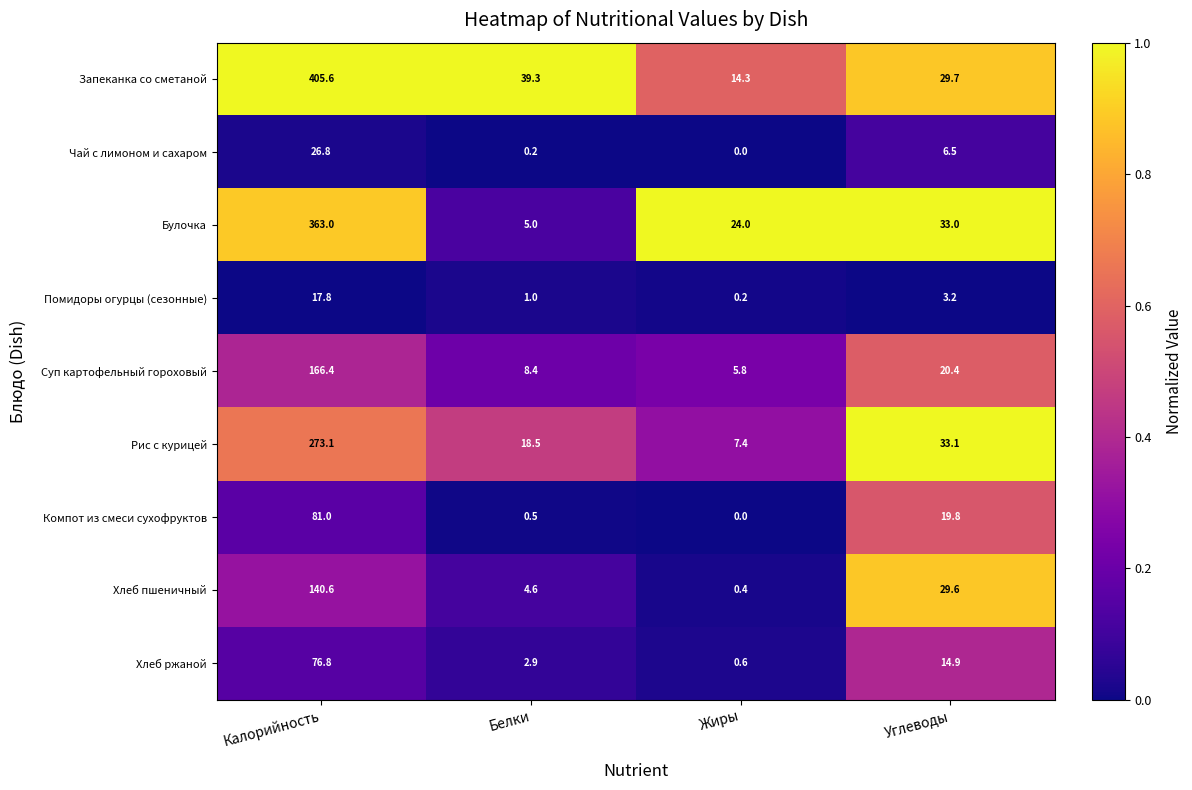

Rank the series by their maximum value, from lowest to highest.

Помидоры огурцы (сезонные), Чай с лимоном и сахаром, Хлеб ржаной, Компот из смеси сухофруктов, Хлеб пшеничный, Суп картофельный гороховый, Рис с курицей, Булочка, Запеканка со сметаной